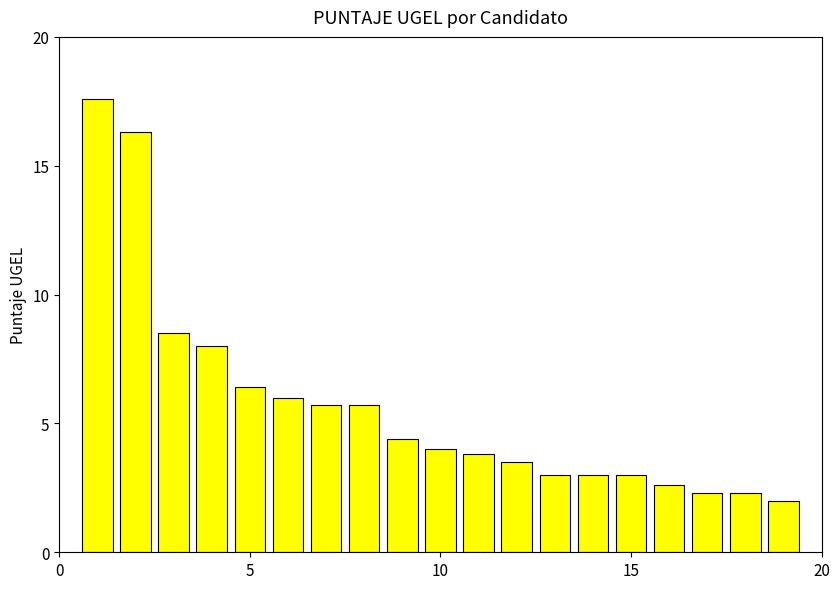

What is the greatest value displayed?

17.6